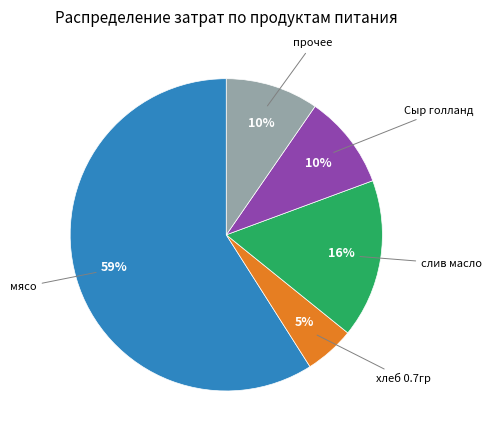

To the nearest percent, what is the difference between the largest and smallest slice percentages?

54%